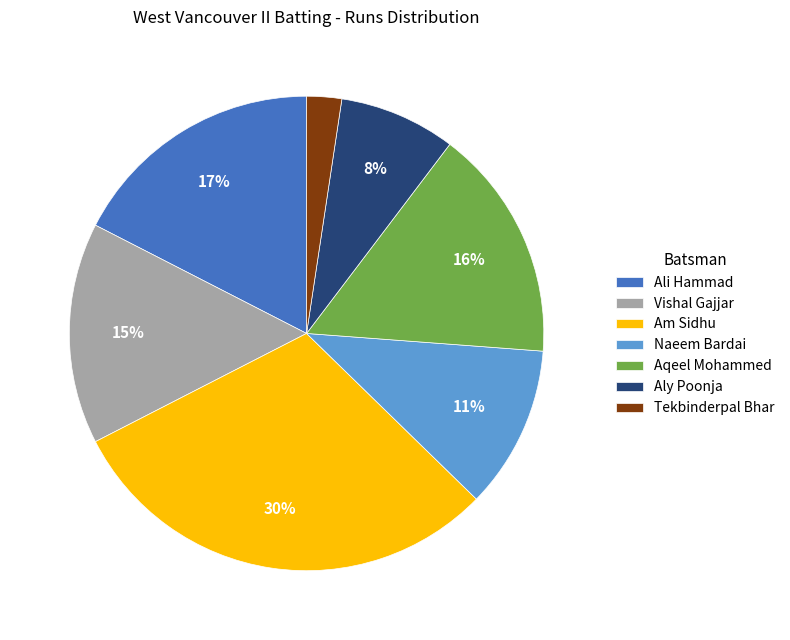

To the nearest percent, what is the average slice percentage?

14%